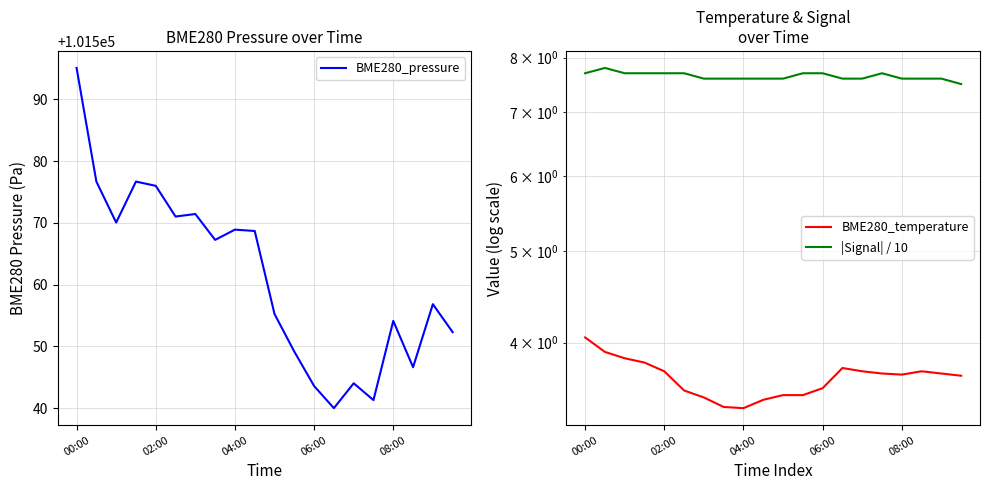

At which category does the chart reach its peak across all series?

00:00